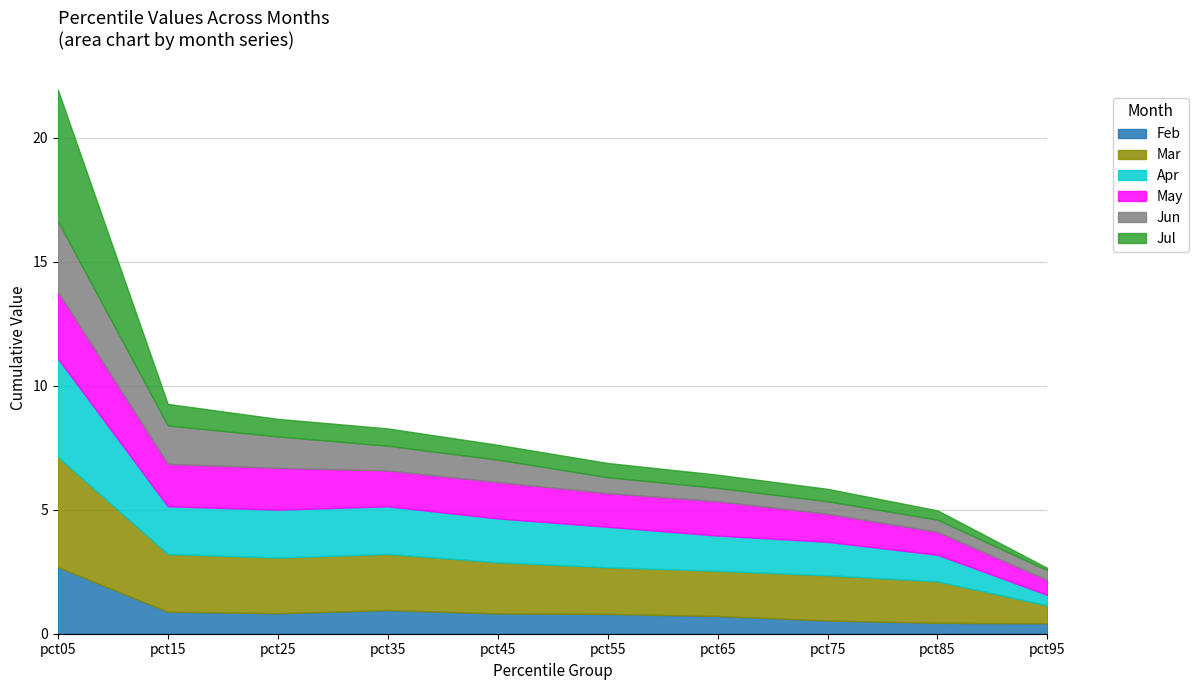

How many interior local valleys does the Feb series have?

1